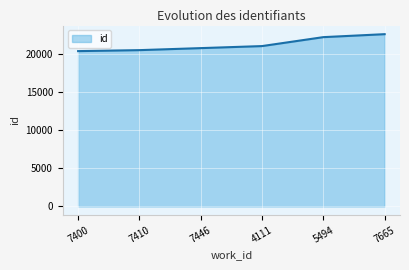

True or false: the data has more than 0 interior local peaks.

False